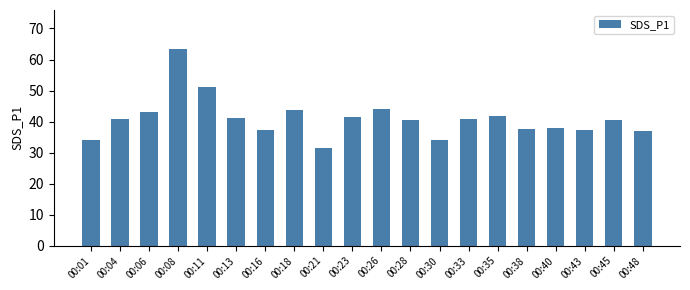

Is it true that the value at 00:28 is 40.7?

True